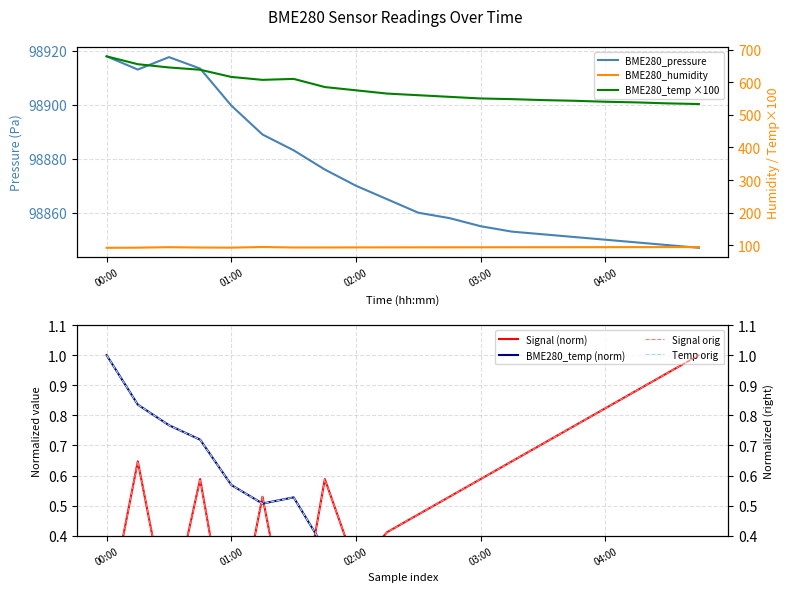

The value of BME280_temperature at 02:15 is 0.2. True or false?

True